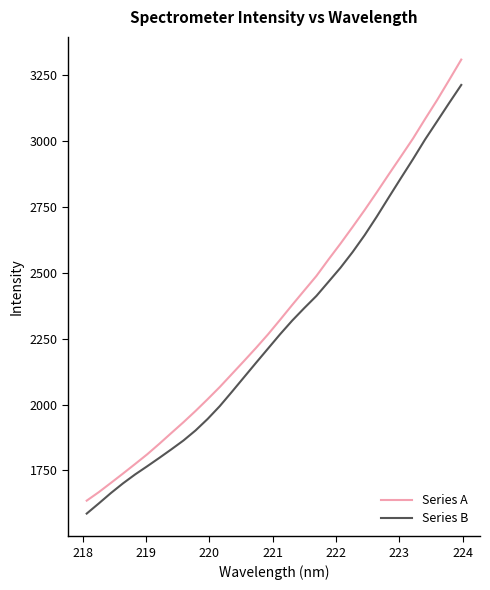

How many values in the Series A series exceed 2322?

16